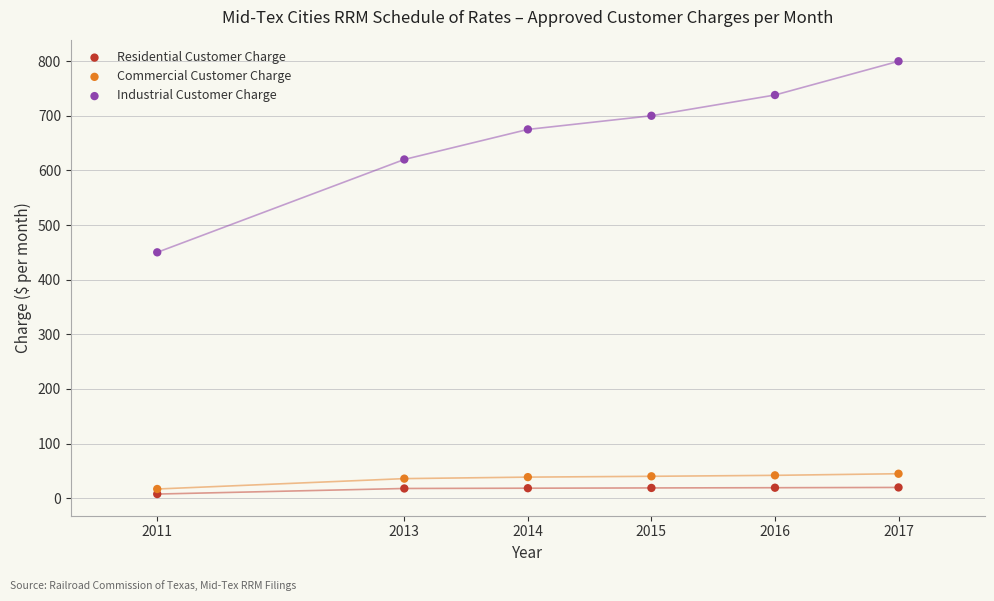

Which series contains the highest Y value?

Industrial Customer Charge